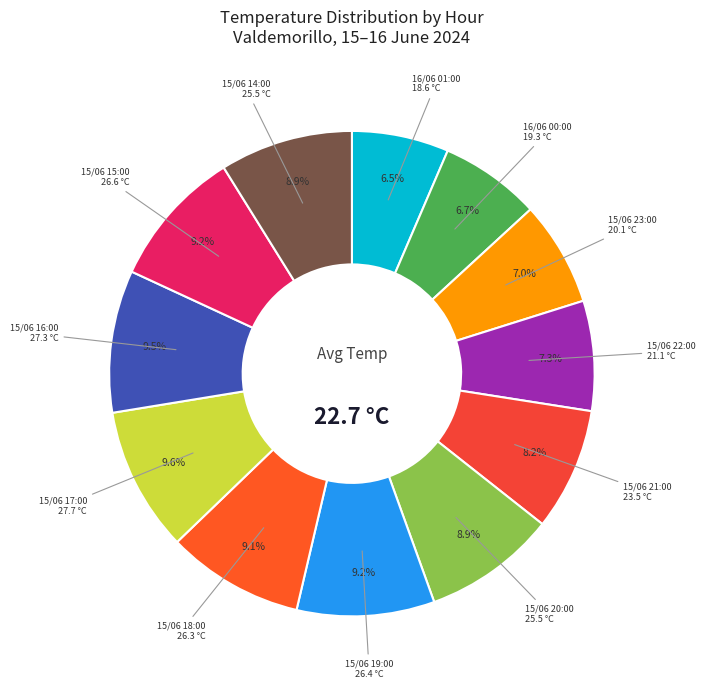

Which slice is the smallest?

16/06 01:00